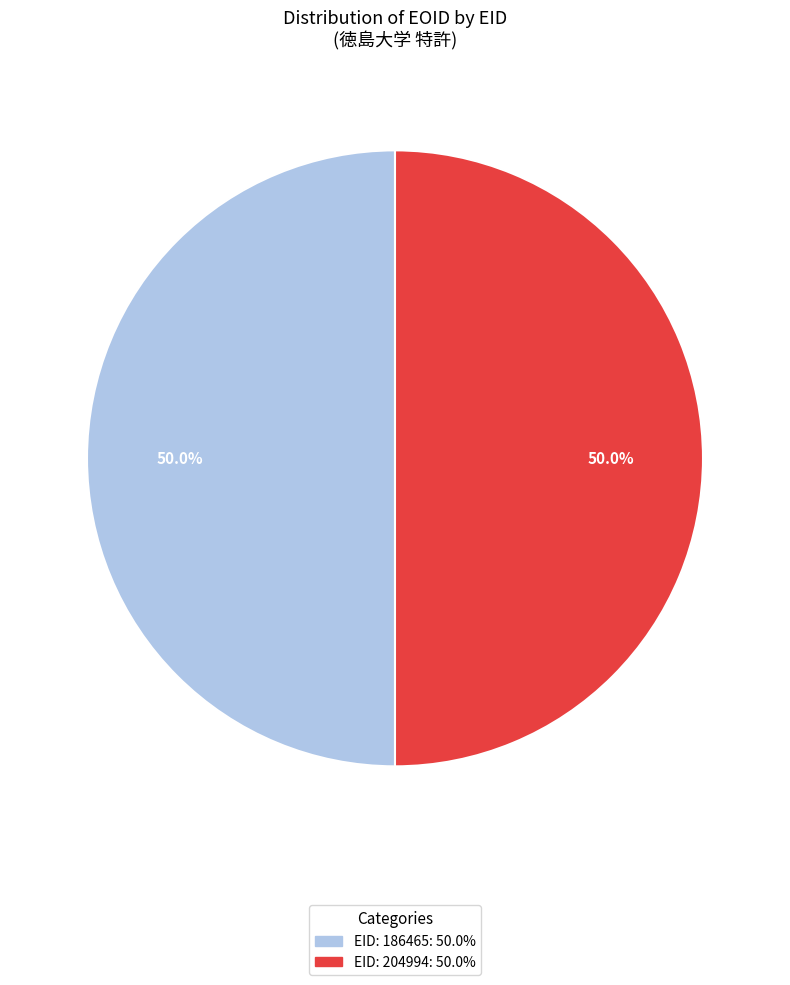

Approximately how many times larger is the value at EID: 204994: 50.0% compared to EID: 186465: 50.0%?

1.0